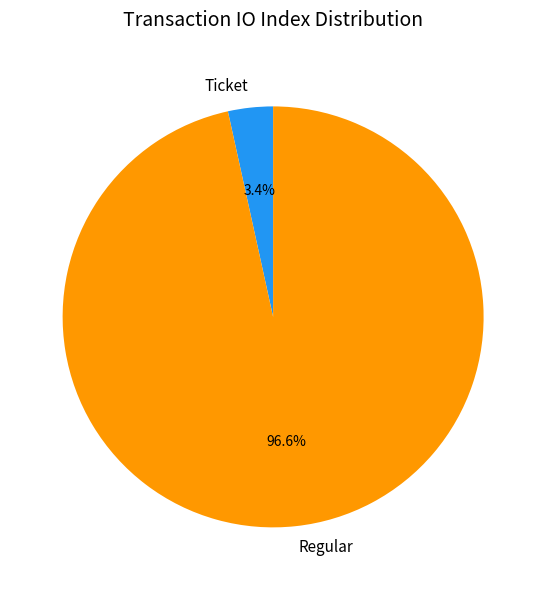

Is the sum of Regular and Ticket greater than half?

Yes